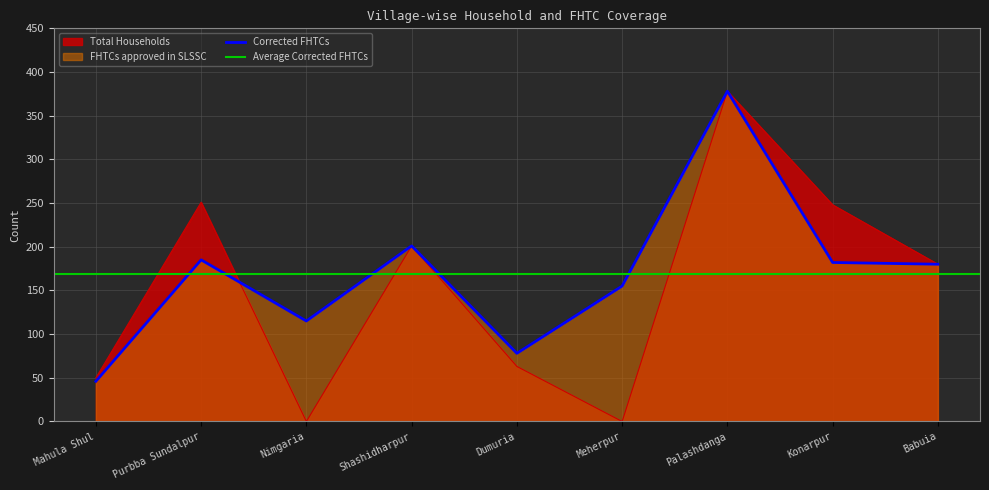

At which category is the sum across all series the highest?

Palashdanga